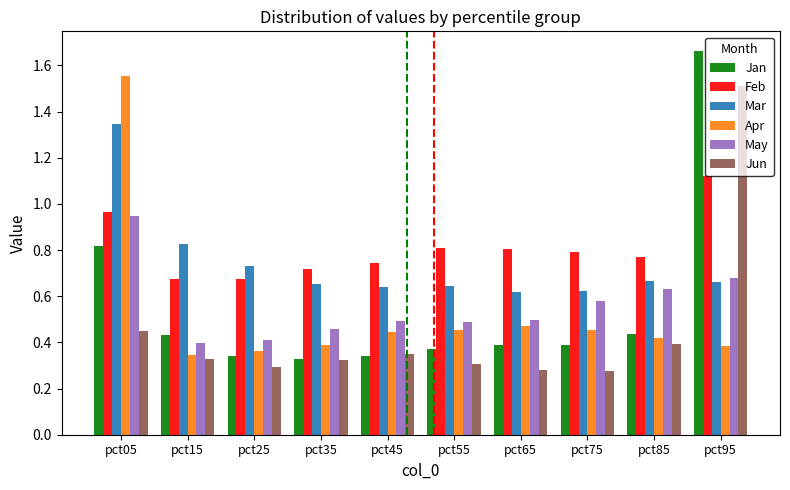

Rank the series at pct95 from lowest to highest value.

Apr, Mar, May, Feb, Jun, Jan